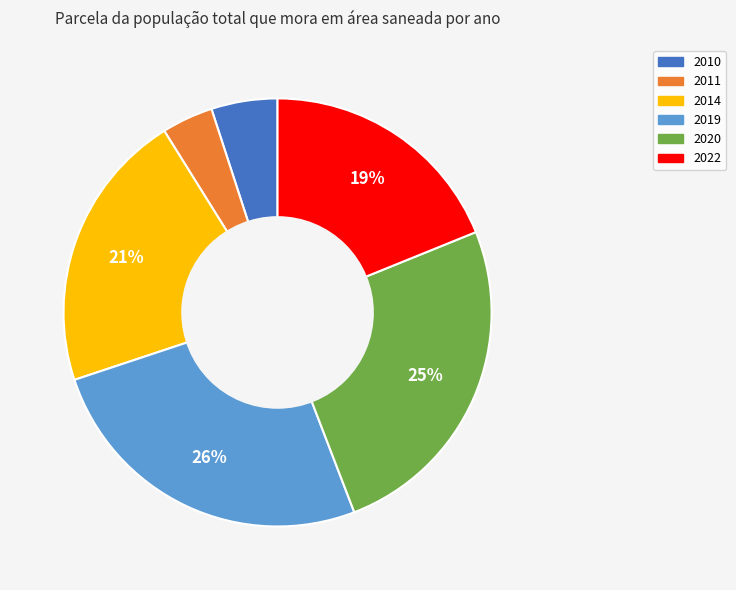

Does any single category account for the majority?

No